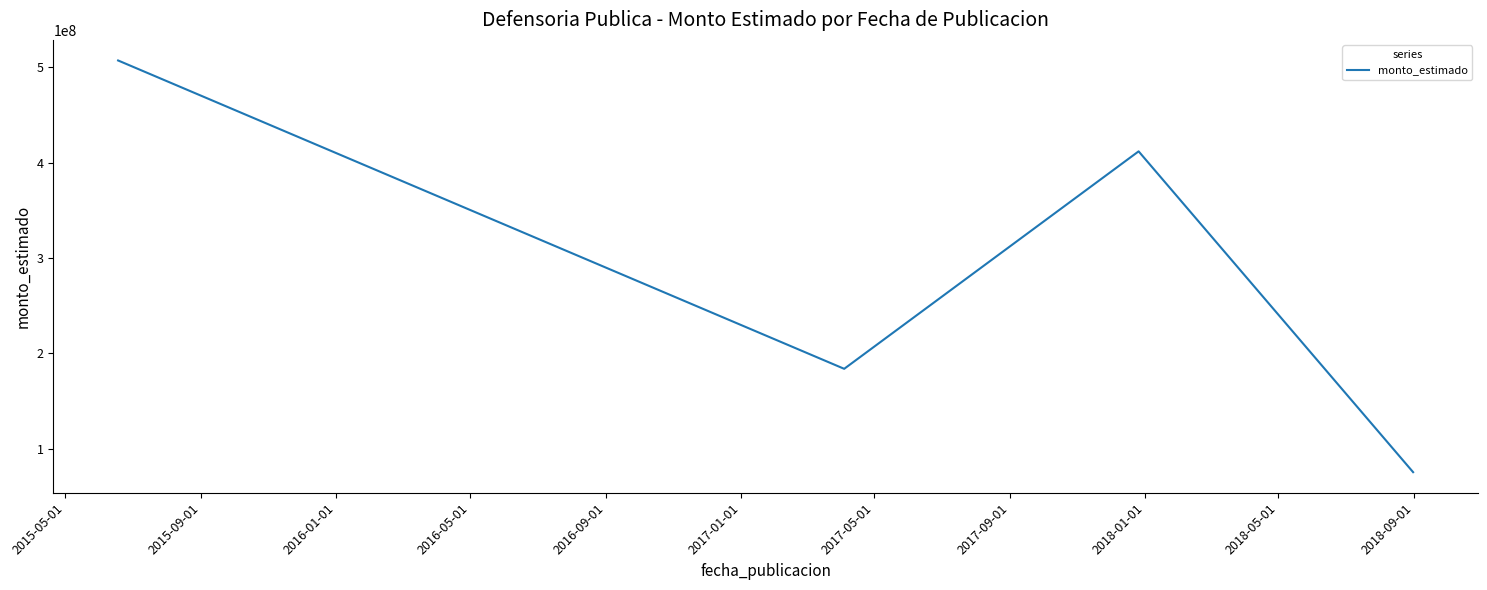

What is the smallest value displayed?

75342960